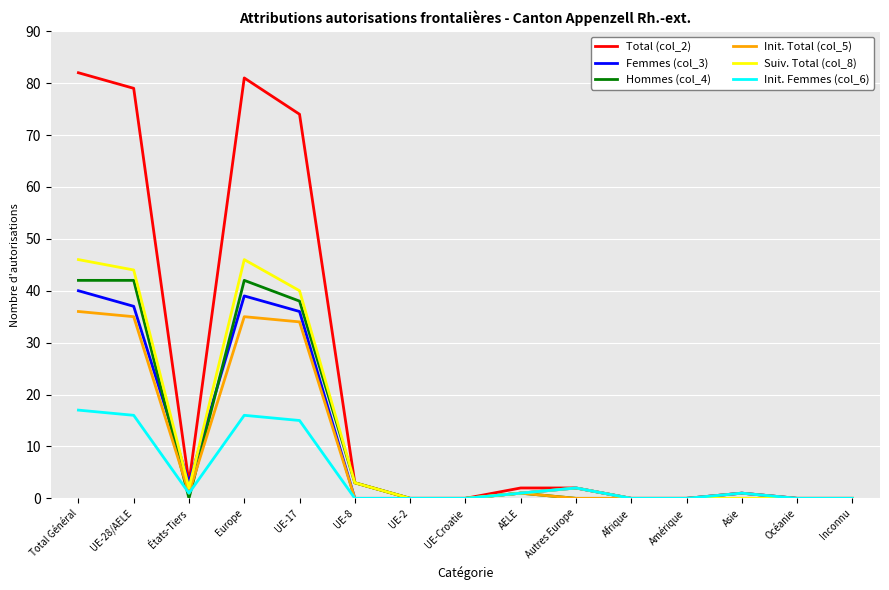

What is the approximate value of Hommes (col_4) at UE-8?

3